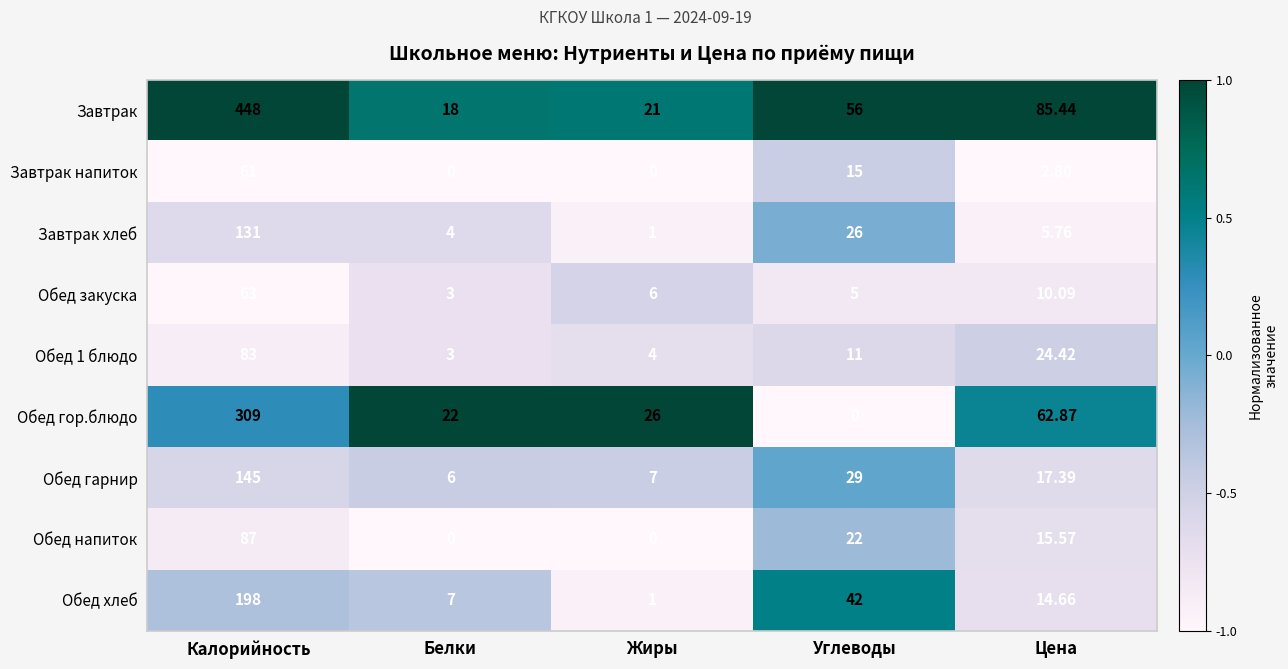

At which category is the sum across all series the highest?

Калорийность